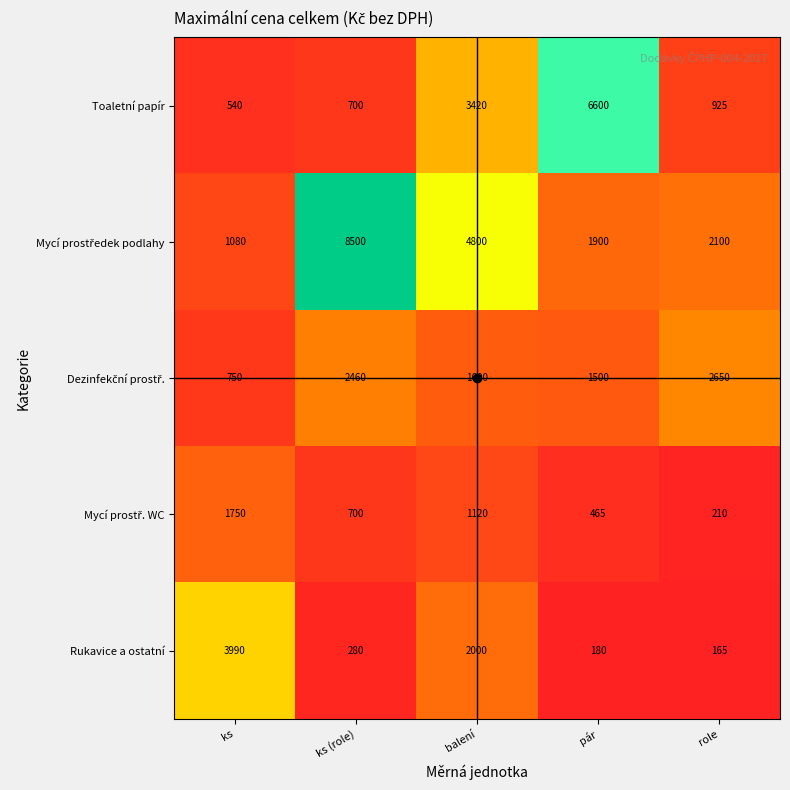

At which label does Rukavice a ostatní first exceed 280?

ks